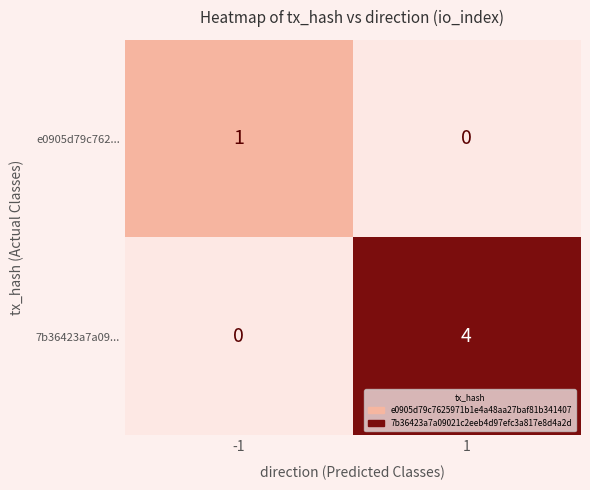

At how many categories does at least one series exceed 2?

1